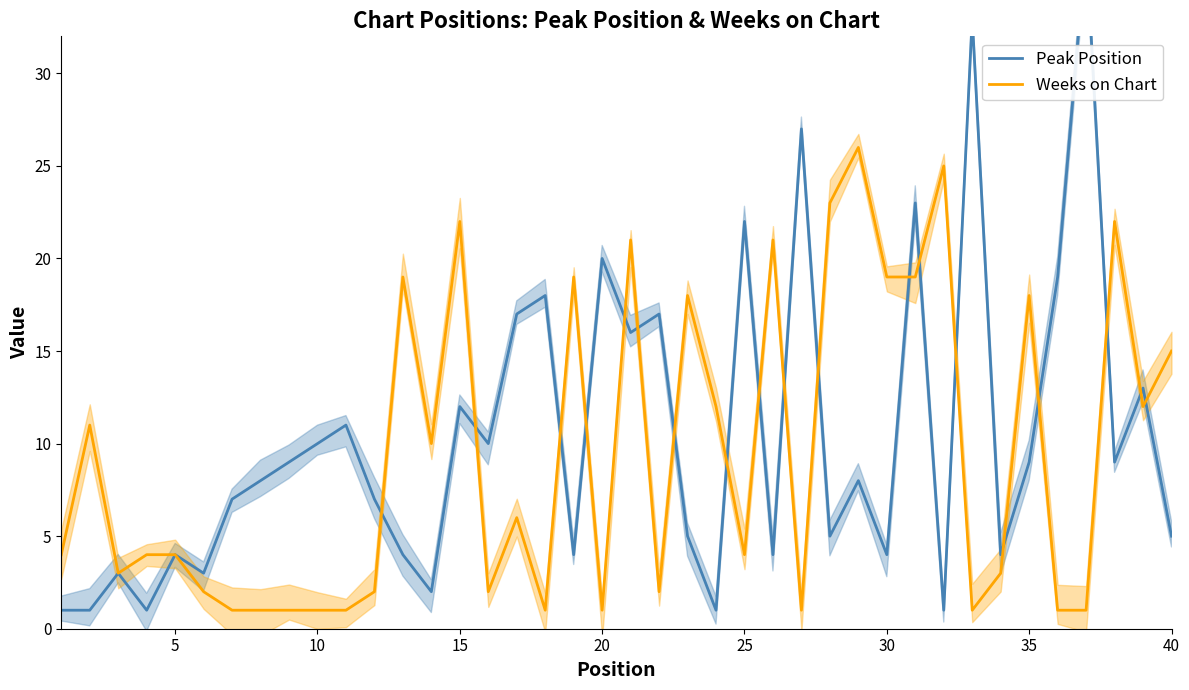

What is the highest value of the Weeks on Chart series?

26